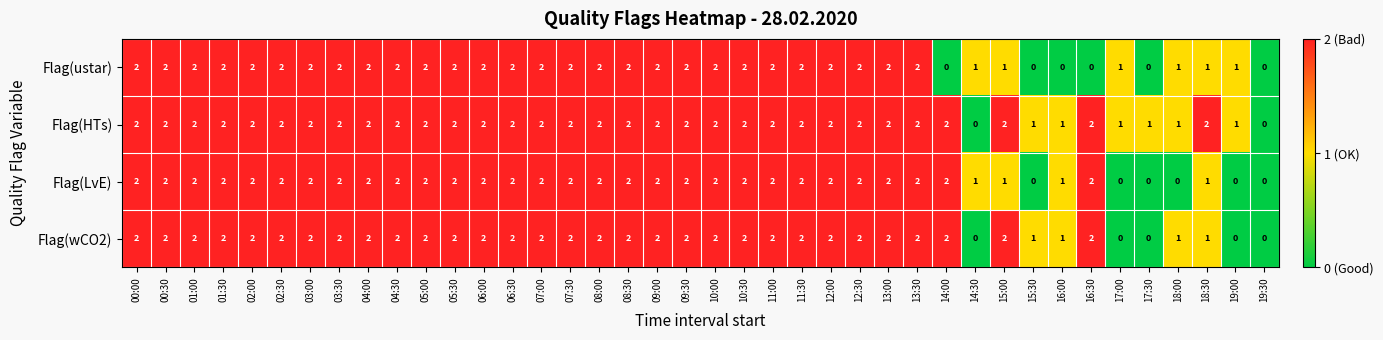

Which series has the largest total across all categories?

Flag(HTs)